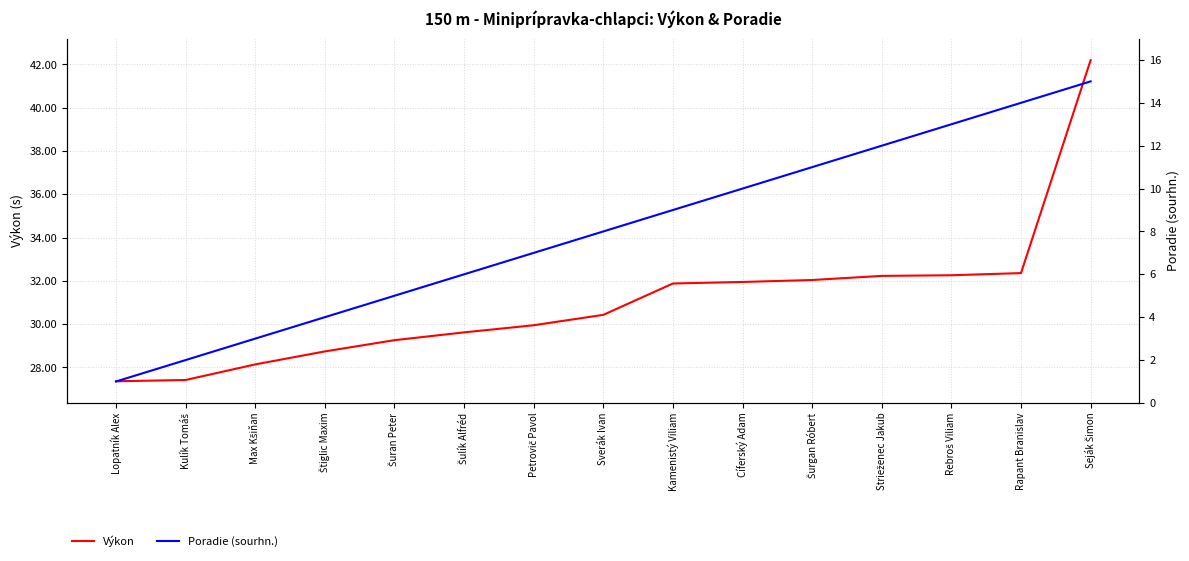

How many distinct data groups are displayed?

2